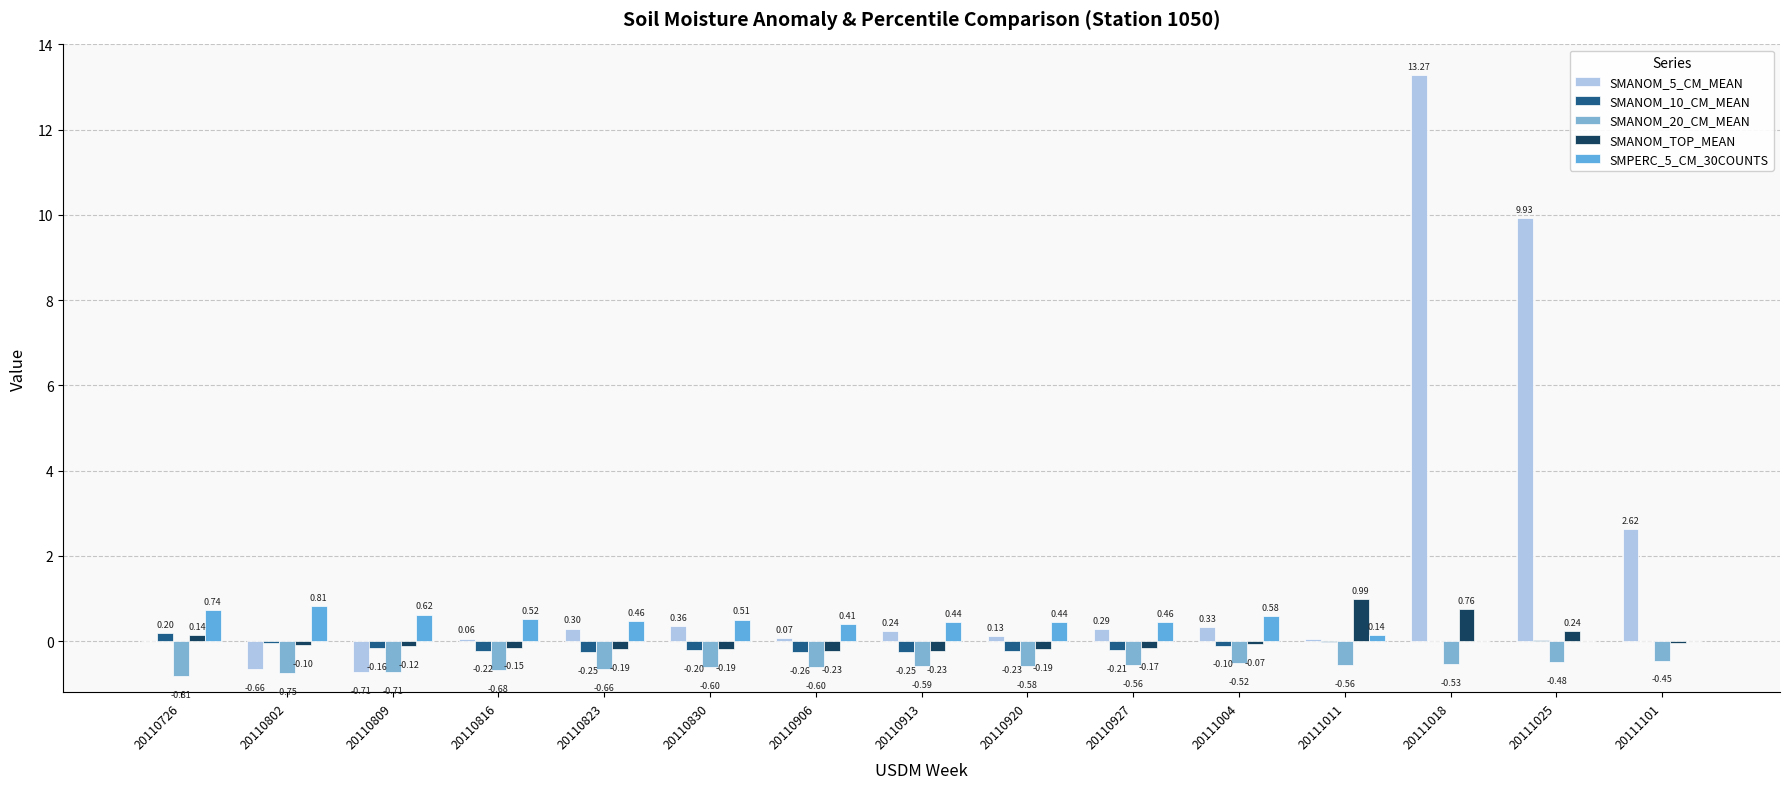

Count the number of data series in this chart.

5